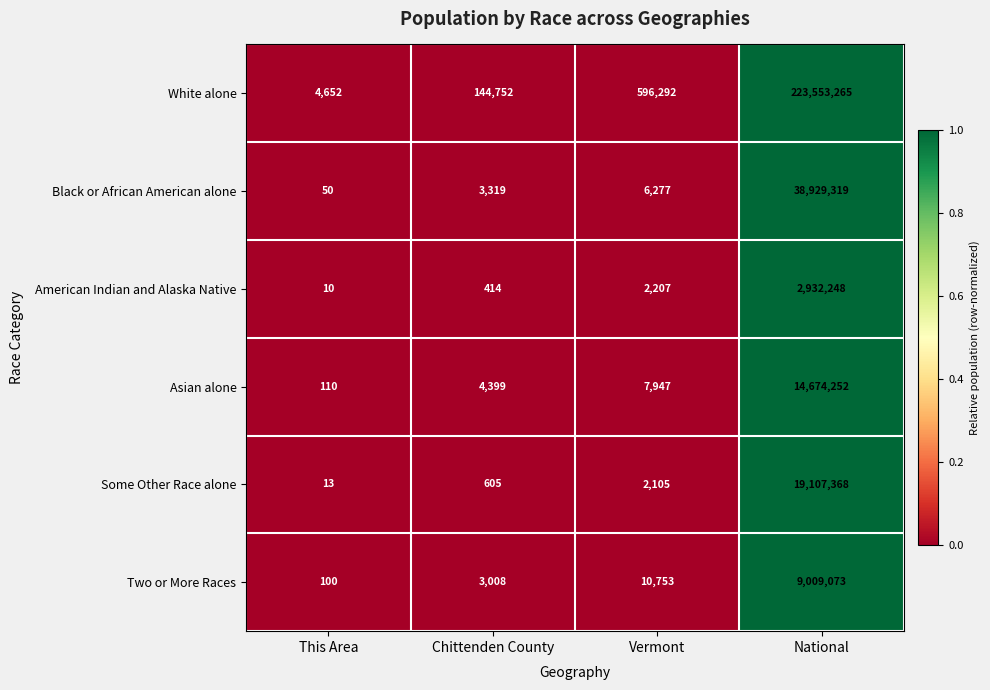

True or false: Two or More Races has a value of 680 at Chittenden County.

False